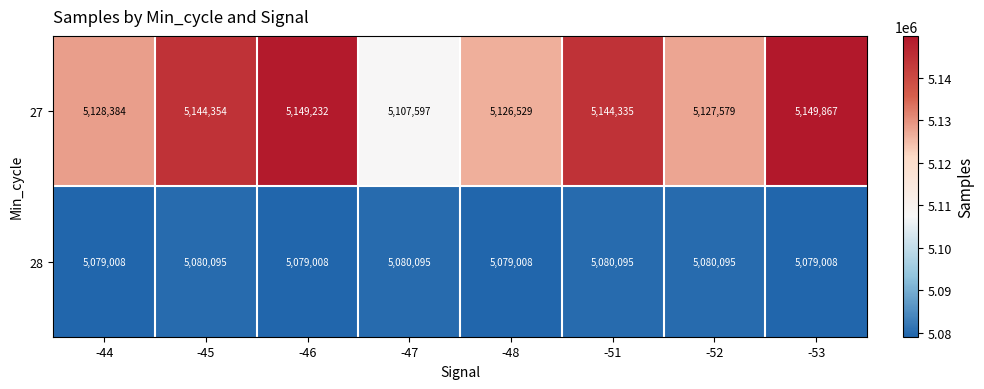

What is the sum of the 28 values at -48 and -52?

10159103